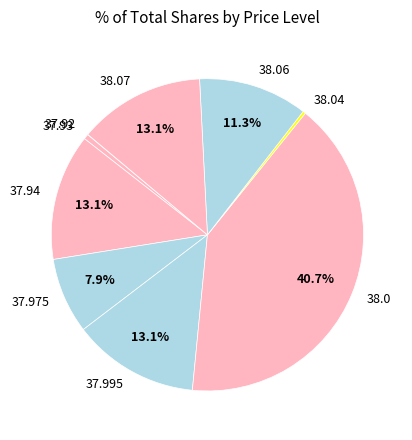

Does 38.04 account for over 50% of the chart?

No